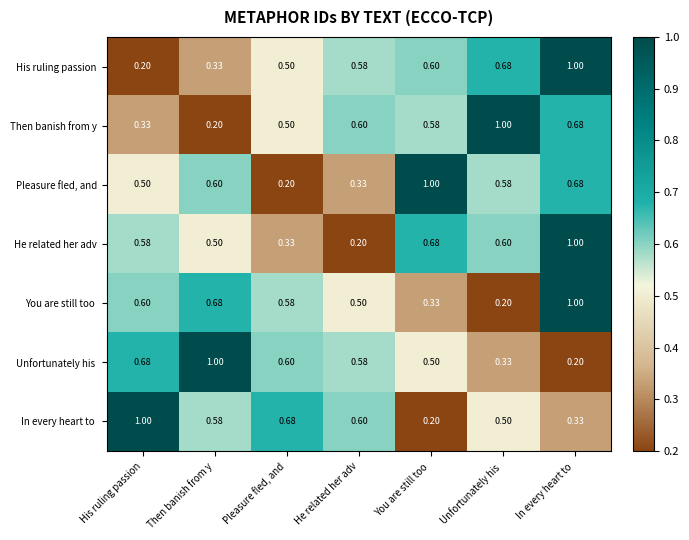

Where is Then banish from y nearest to the value 0?

Then banish from y